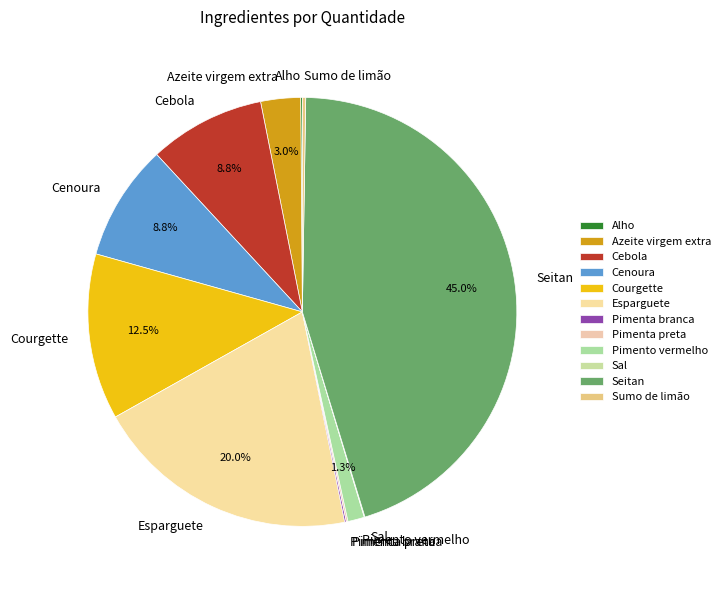

Is Esparguete the majority of the pie?

No